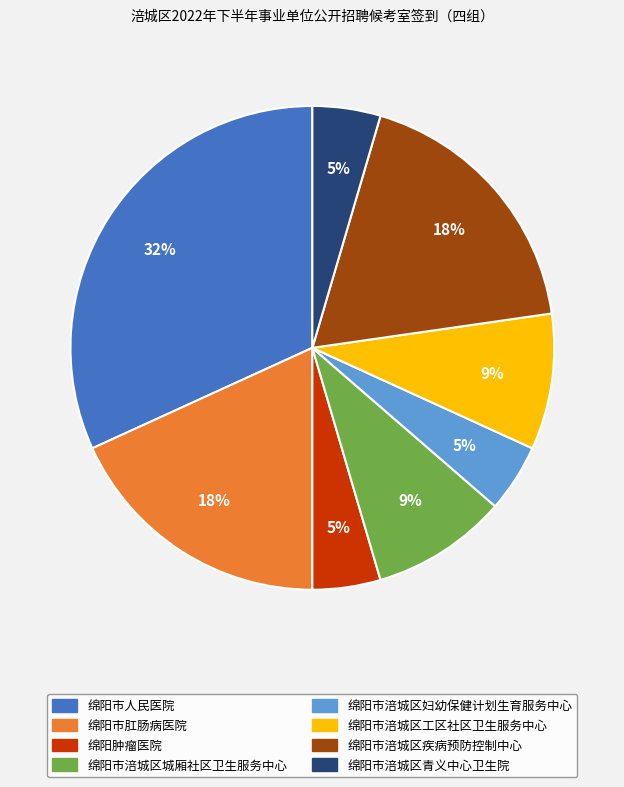

How many segments does this pie chart have?

8